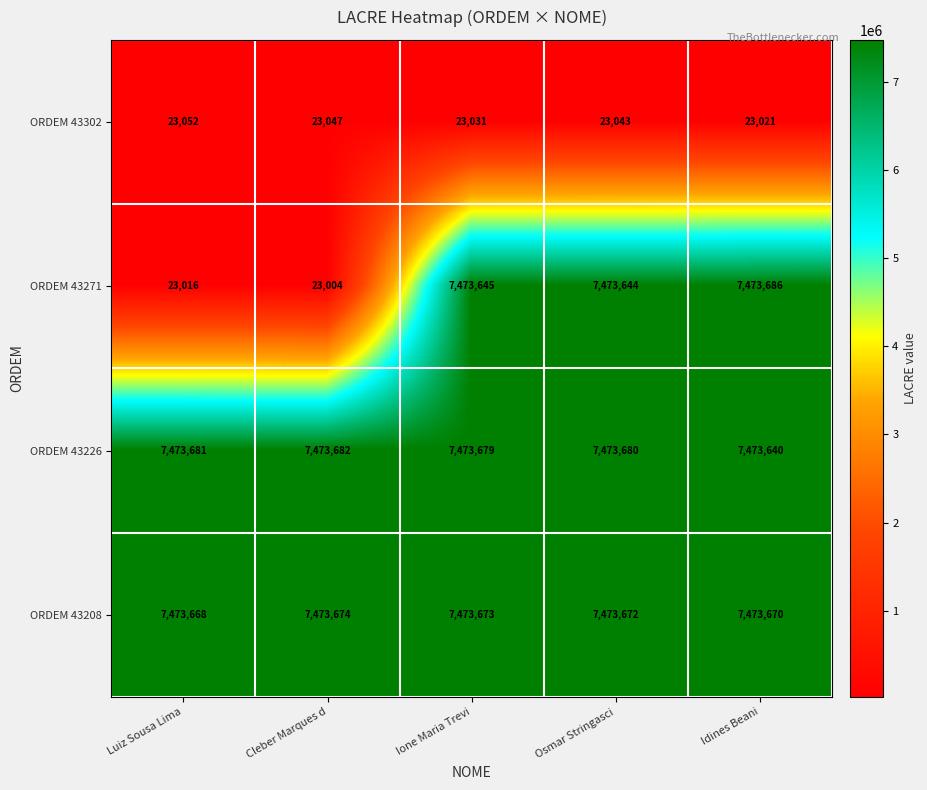

Reading left to right, what are all the values shown in this chart?

ORDEM 43302: Luiz Sousa Lima=23052	Cleber Marques d=23047	Ione Maria Trevi=23031	Osmar Stringasci=23043	Idines Beani=23021
ORDEM 43271: Luiz Sousa Lima=23016	Cleber Marques d=23004	Ione Maria Trevi=7473645	Osmar Stringasci=7473644	Idines Beani=7473686
ORDEM 43226: Luiz Sousa Lima=7473681	Cleber Marques d=7473682	Ione Maria Trevi=7473679	Osmar Stringasci=7473680	Idines Beani=7473640
ORDEM 43208: Luiz Sousa Lima=7473668	Cleber Marques d=7473674	Ione Maria Trevi=7473673	Osmar Stringasci=7473672	Idines Beani=7473670